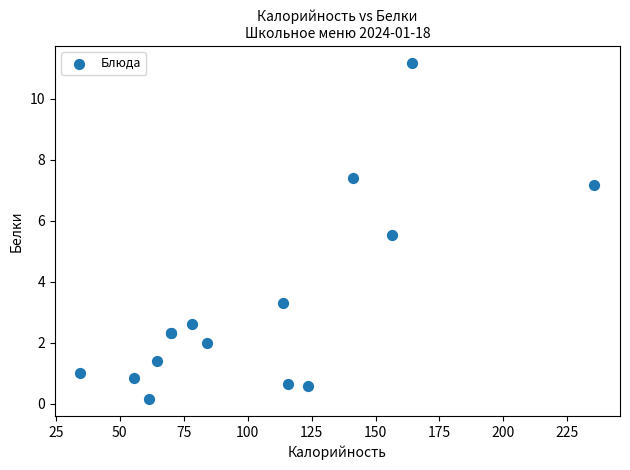

What Y value in the scatter plot is closest to 5?

5.5